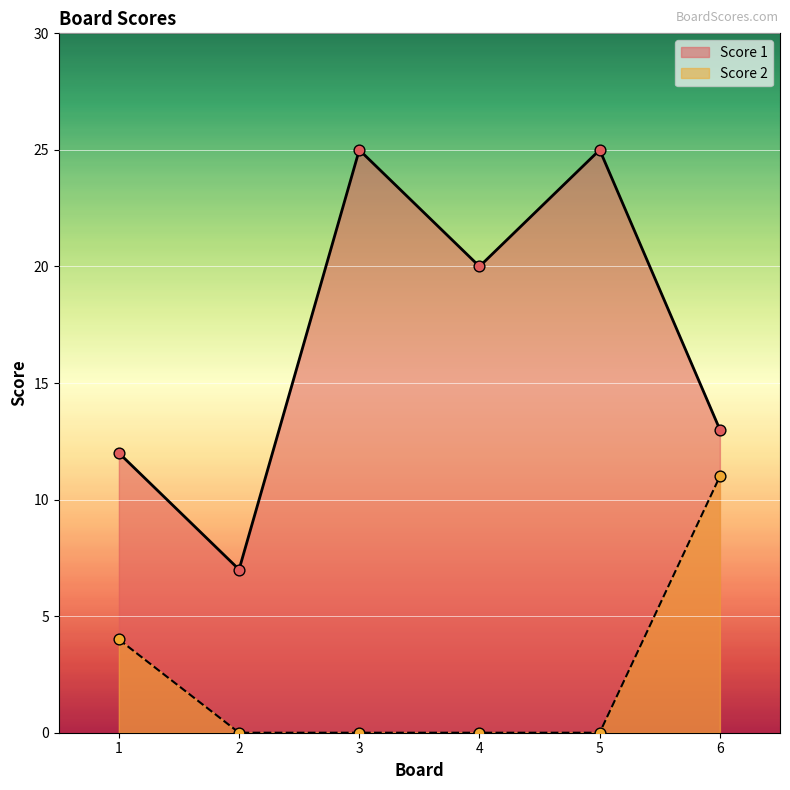

What is the total value across all series at 2?

7